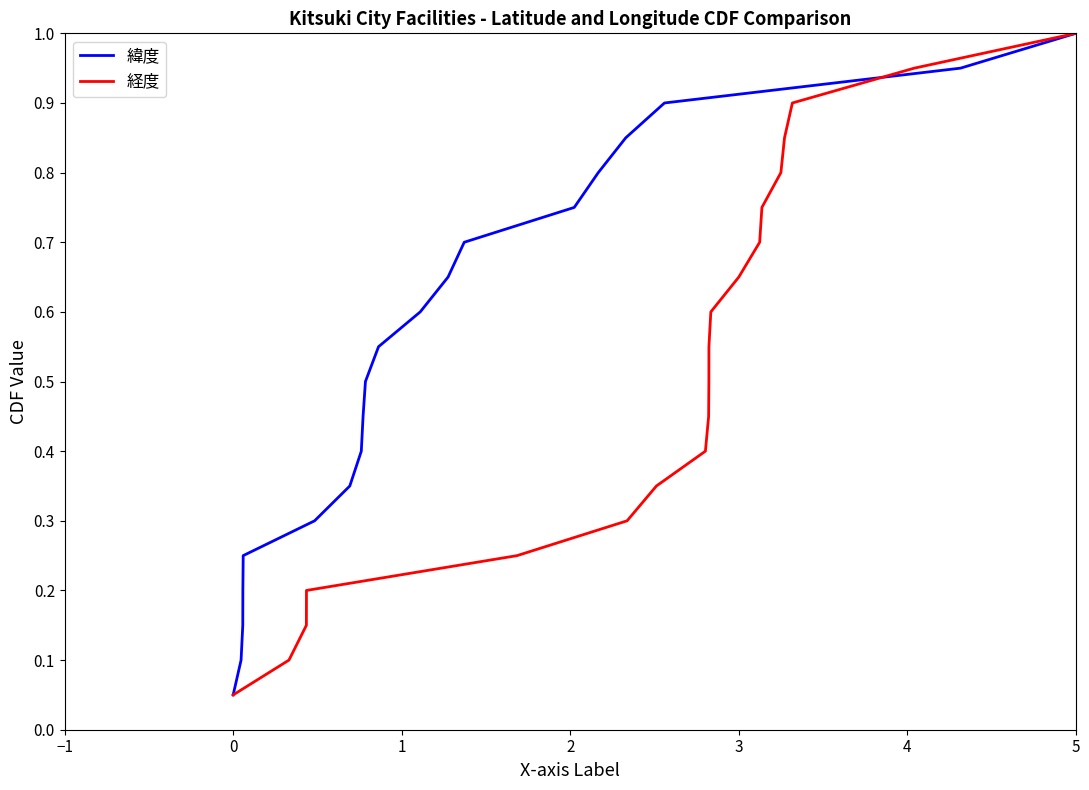

At how many categories does at least one series exceed 0?

20